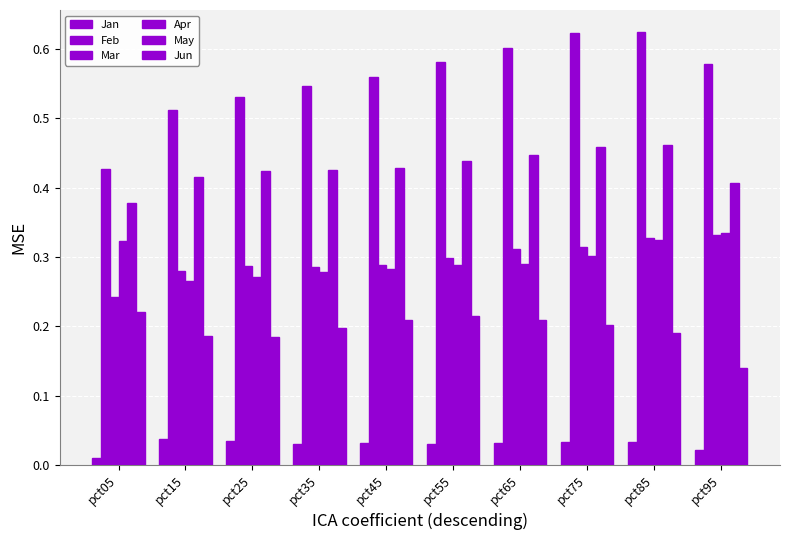

How many categories are shown in the chart?

10